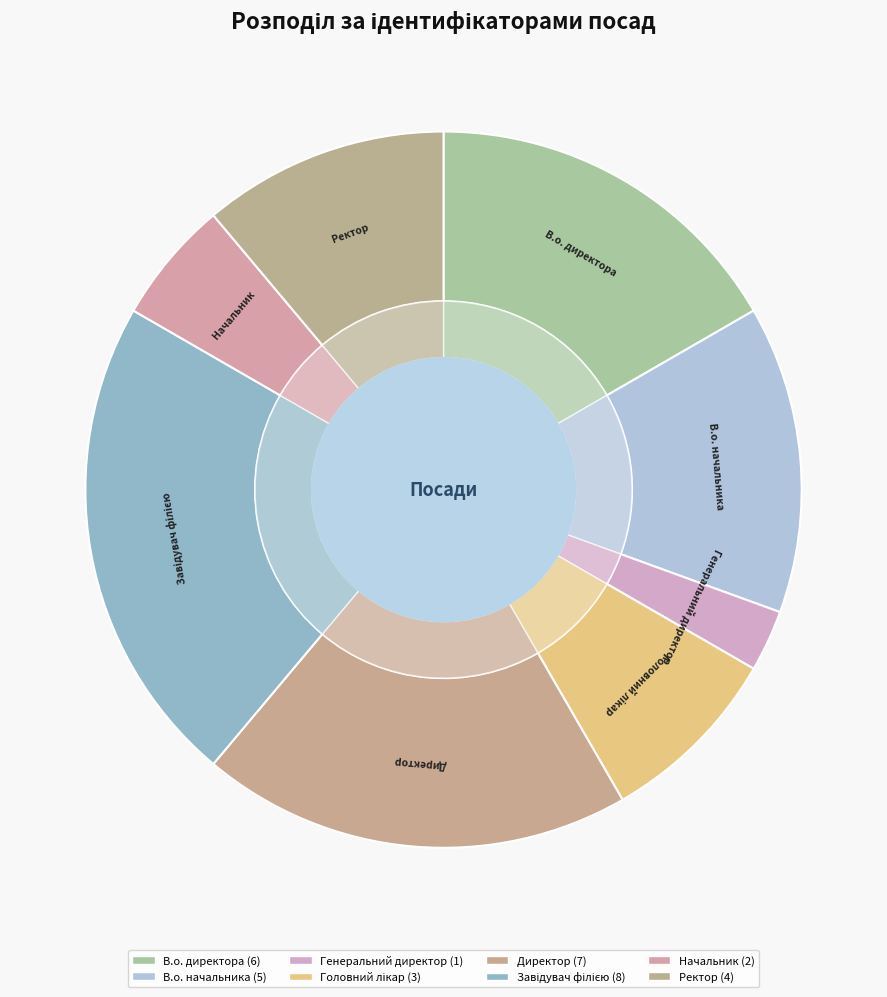

Does Головний лікар represent more than half of the total?

No